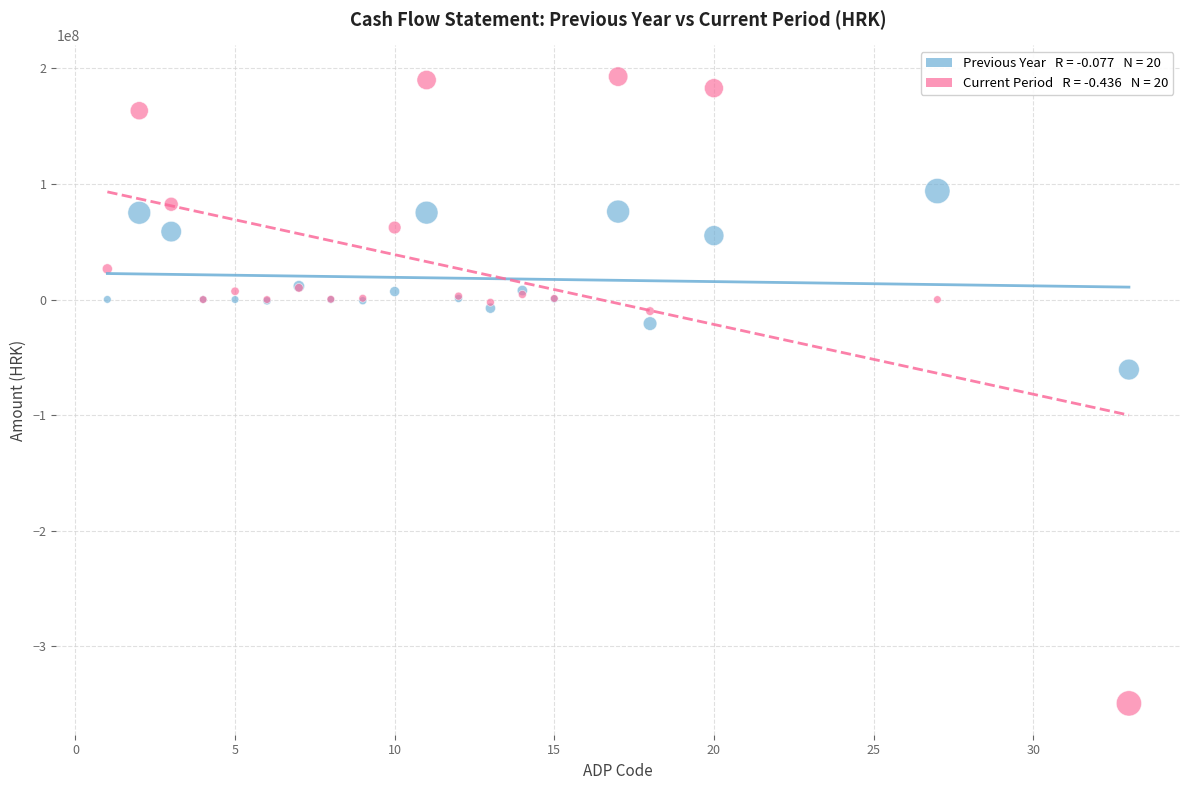

Across all series, what Y value is closest to -78213626?

-60544922